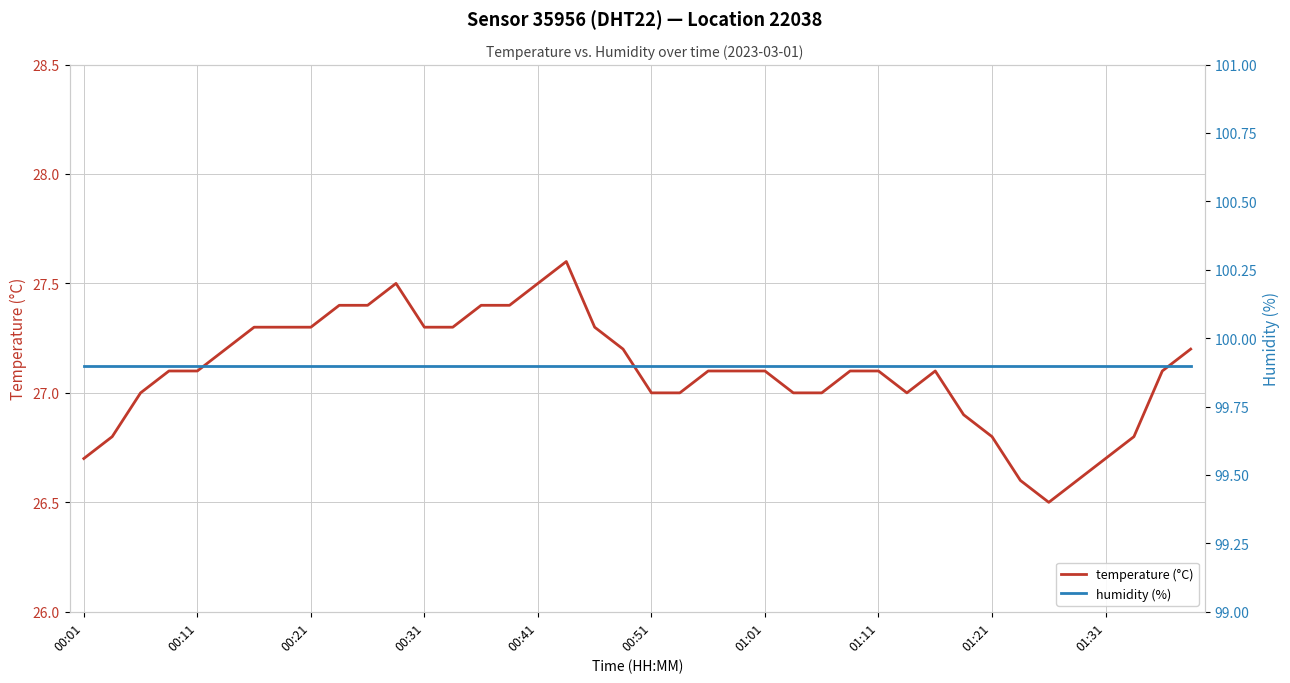

True or false: temperature (°C) and humidity (%) intersect in this chart.

False